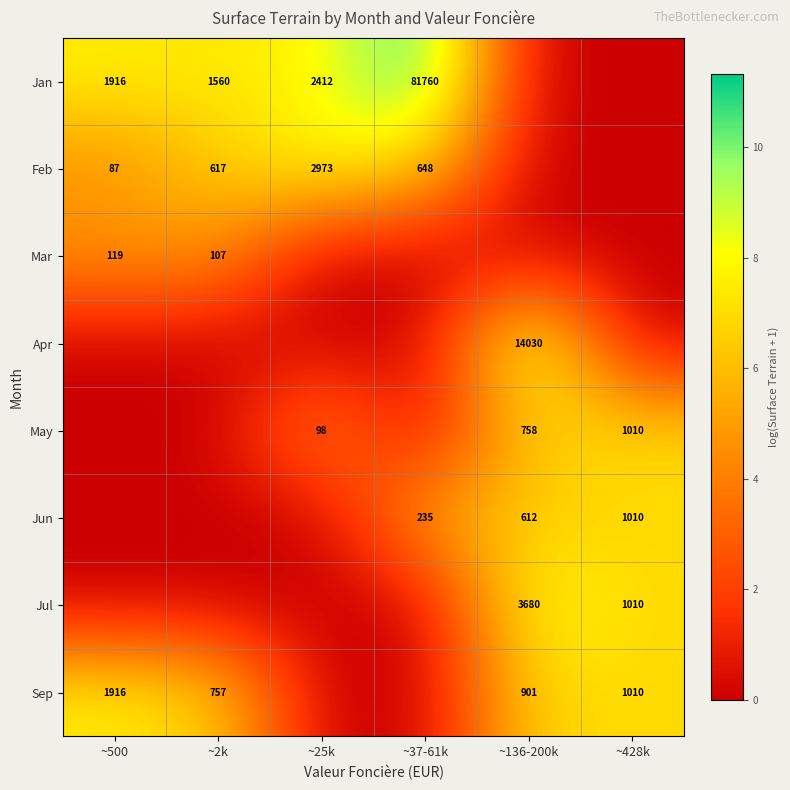

Is it true that Sep equals 1606 at ~136-200k?

False